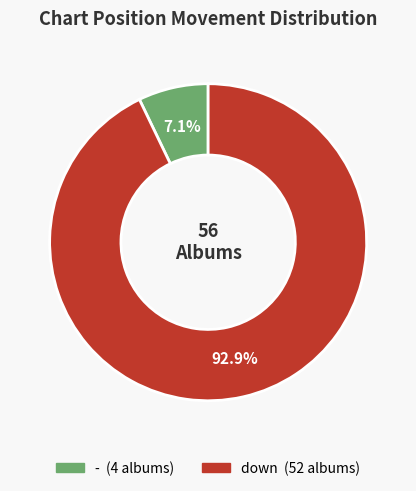

To the nearest percent, what is the average slice percentage?

50%